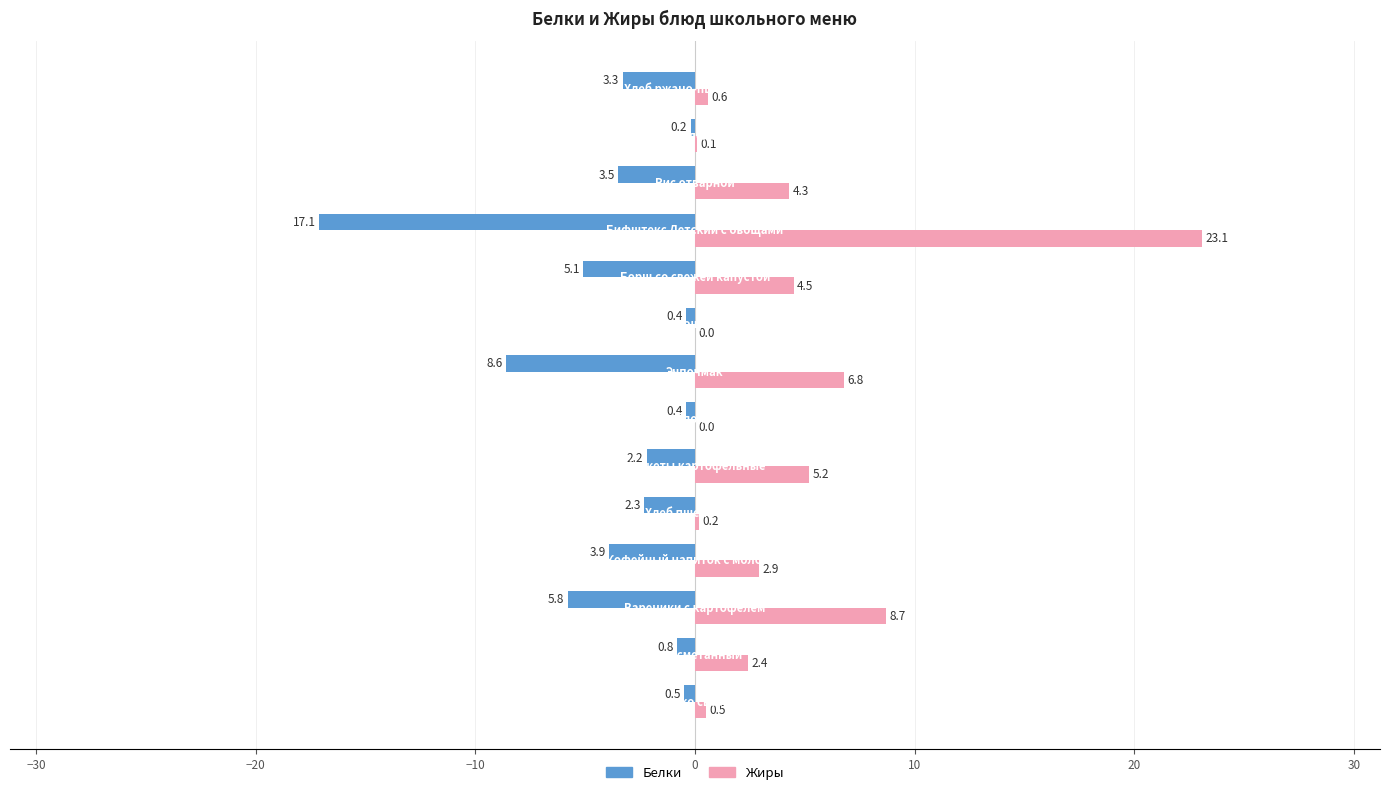

Which series has the largest total across all categories?

Жиры